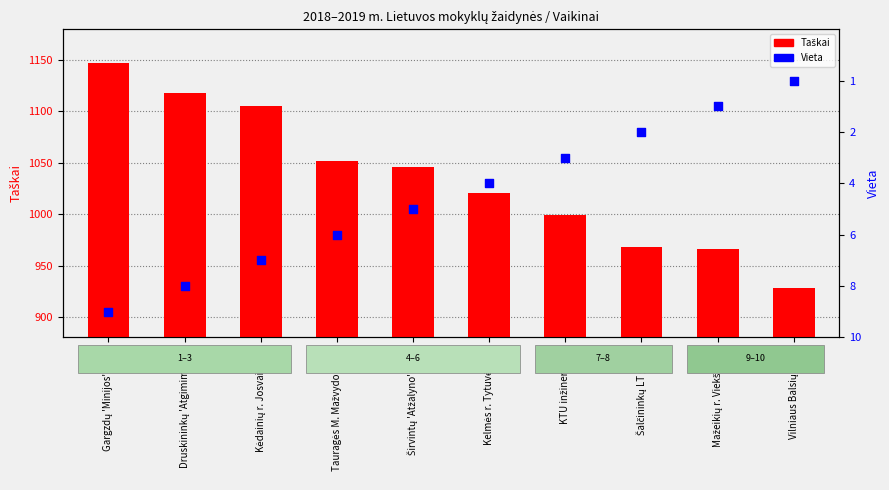

Which series reaches the maximum Y coordinate?

Taškai